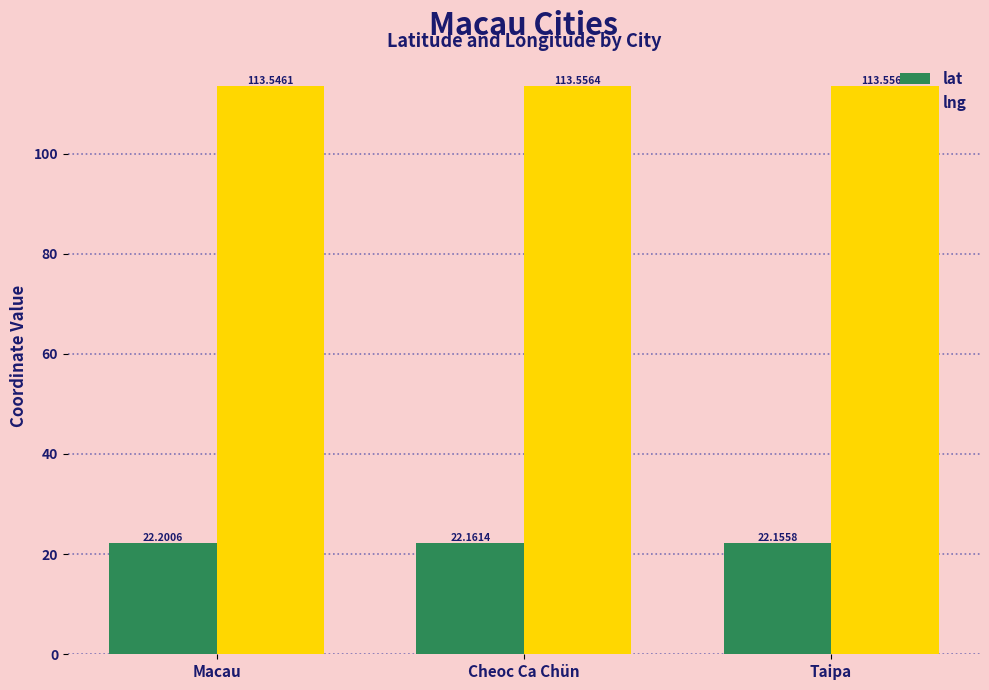

What is the sum of the lng values at Taipa and Macau?

227.1